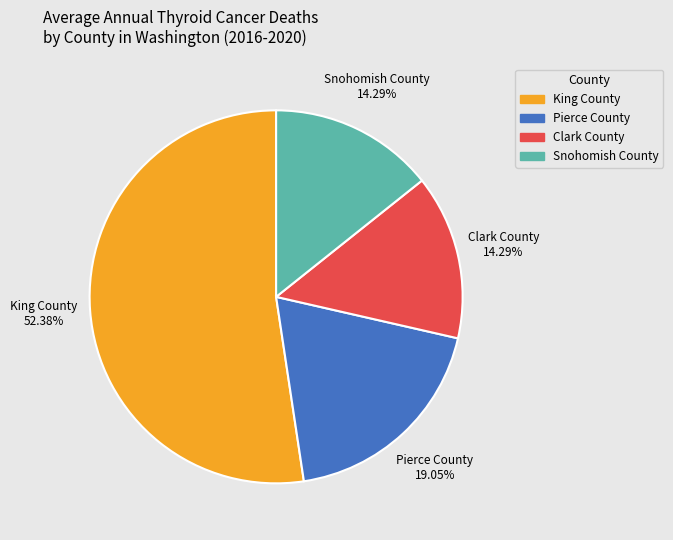

What is the total percentage of King County and Pierce County?

71.4%